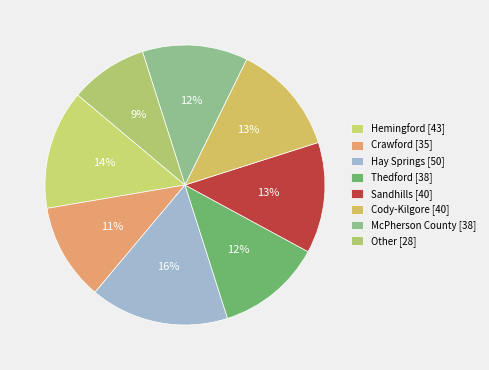

What is the smallest slice in the pie chart?

Other